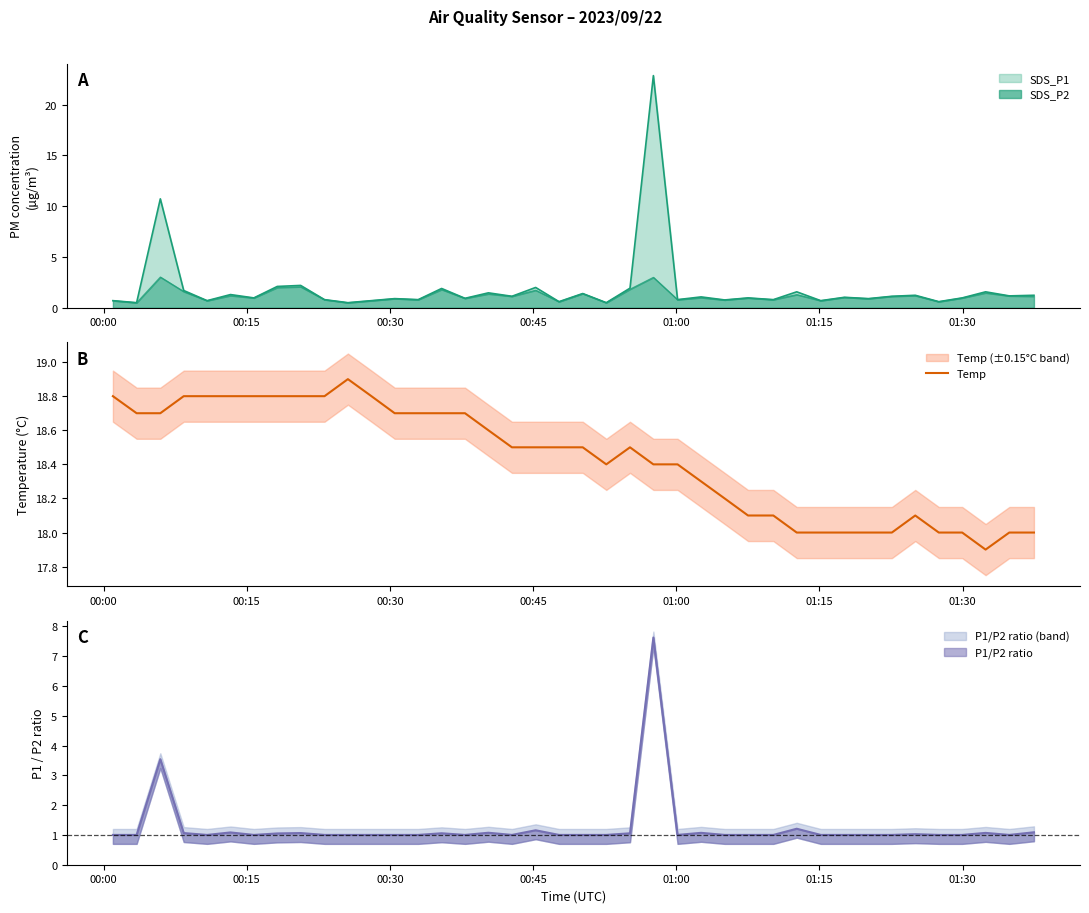

How many interior local peaks (higher than both neighbors) does the data have?

3